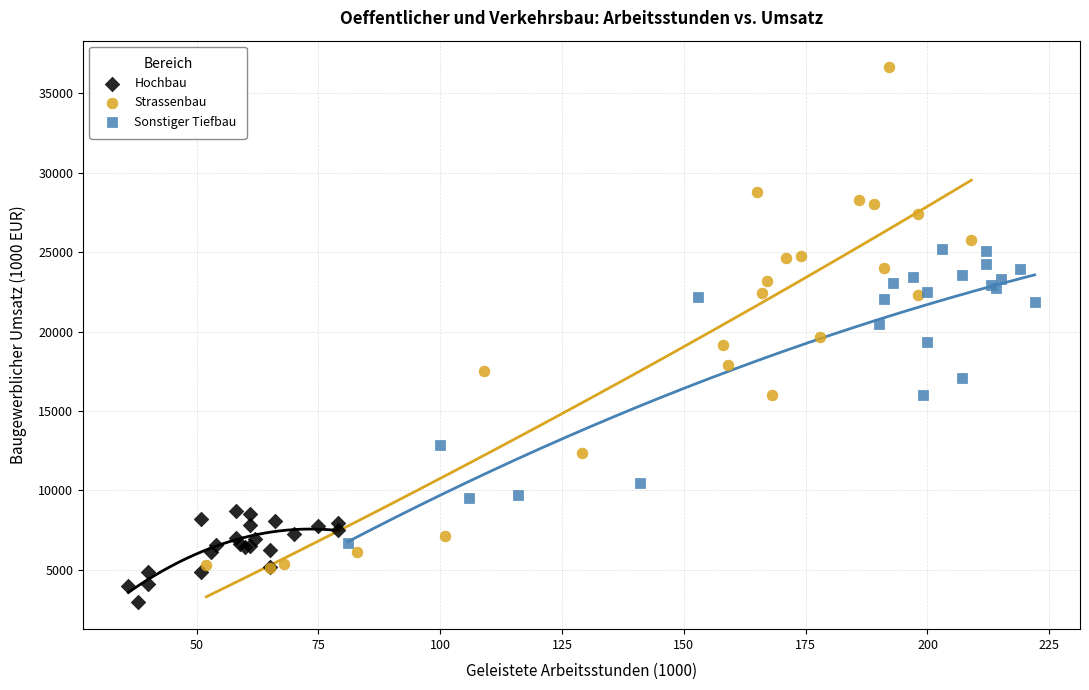

Which series contains the highest Y value?

Strassenbau